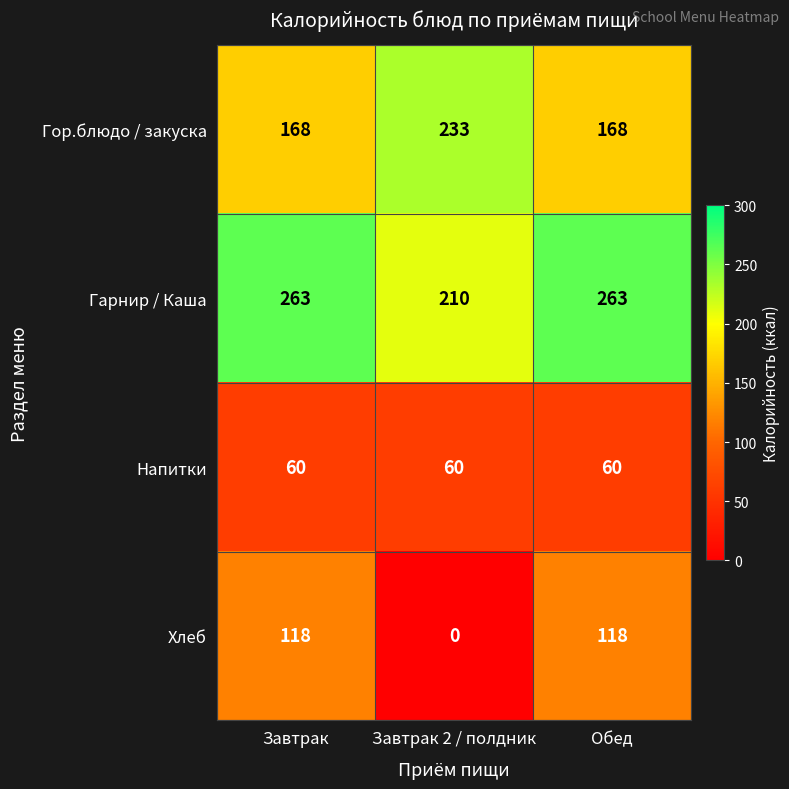

True or false: Гор.блюдо / закуска has a value of 233 at Завтрак 2 / полдник.

True